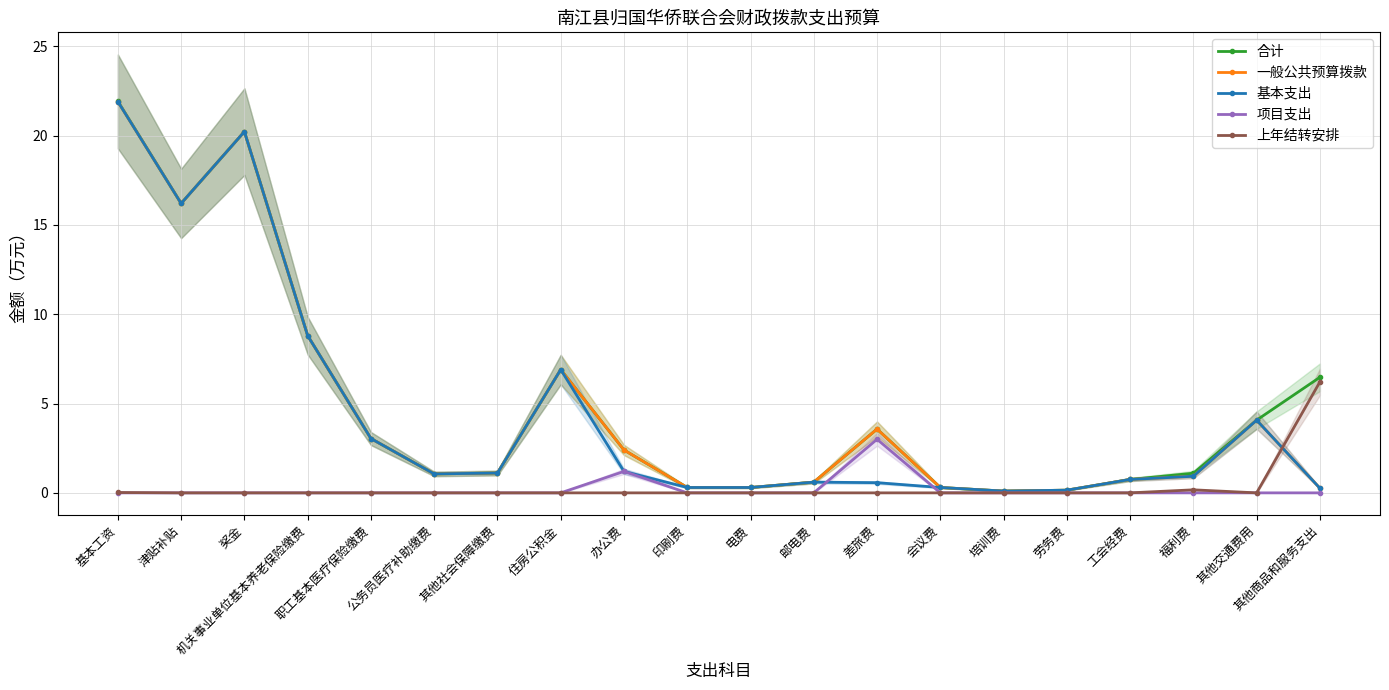

True or false: 合计 and 一般公共预算拨款 intersect in this chart.

False